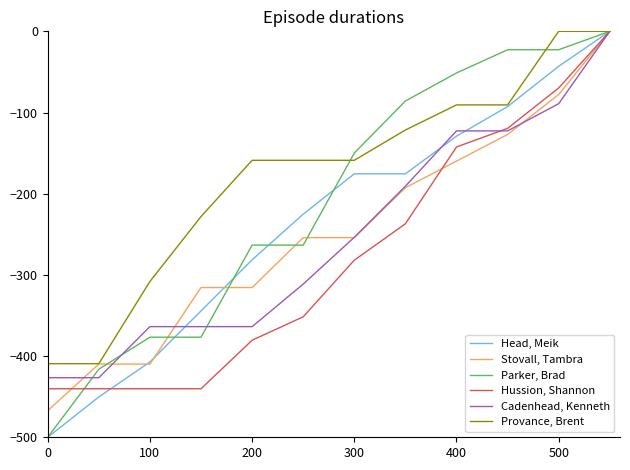

Which series has the largest total across all categories?

Provance, Brent